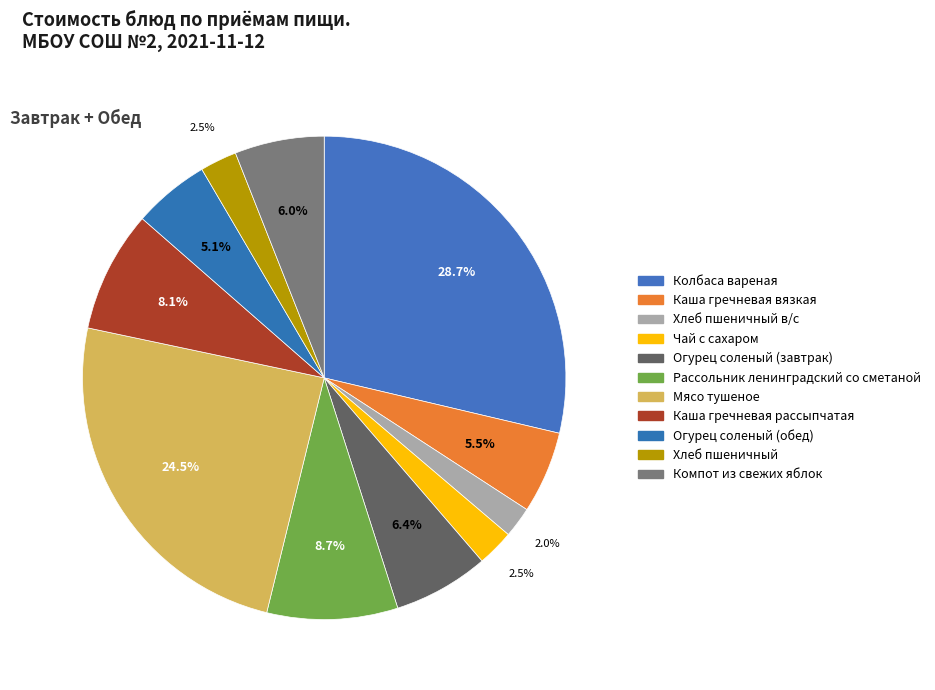

The Колбаса вареная slice represents 42% of the pie. True or false?

False